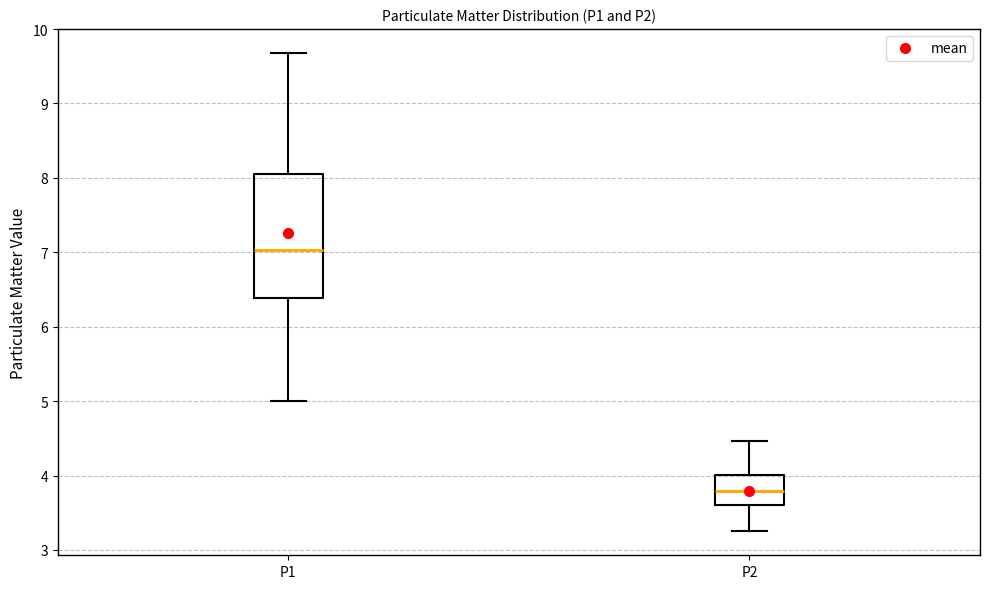

Which box's median line is the highest?

P1